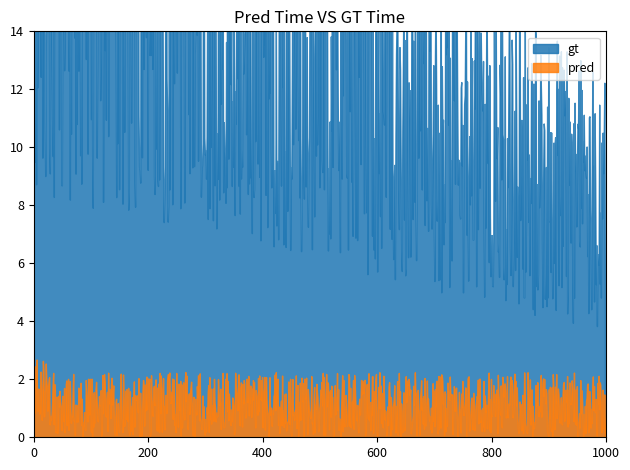

Which category has the highest value in the gt series?

1